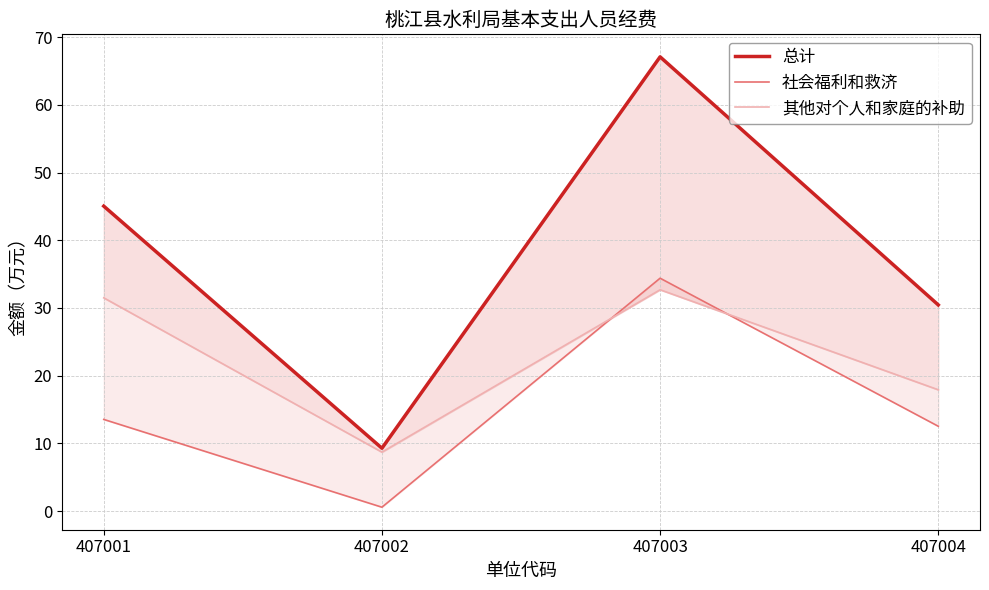

Does the chart have visible grid lines?

Yes